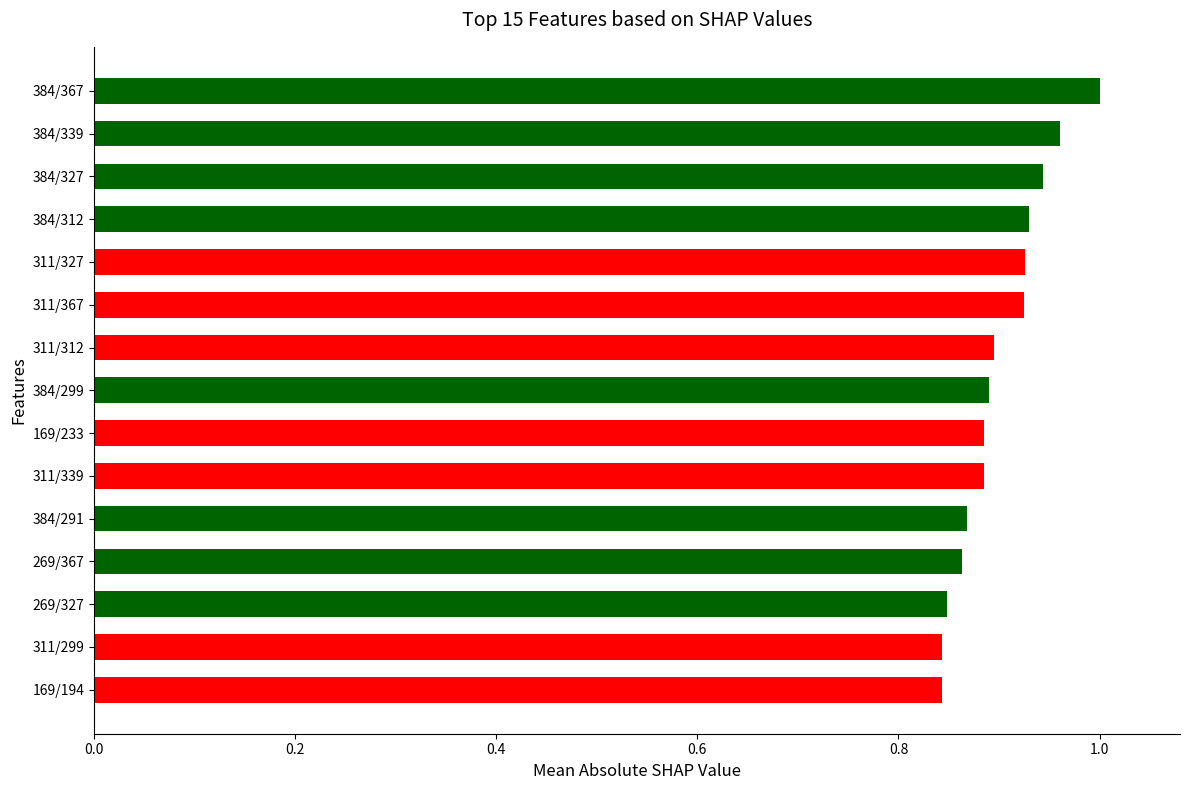

At which category does the chart reach its peak across all series?

384/367